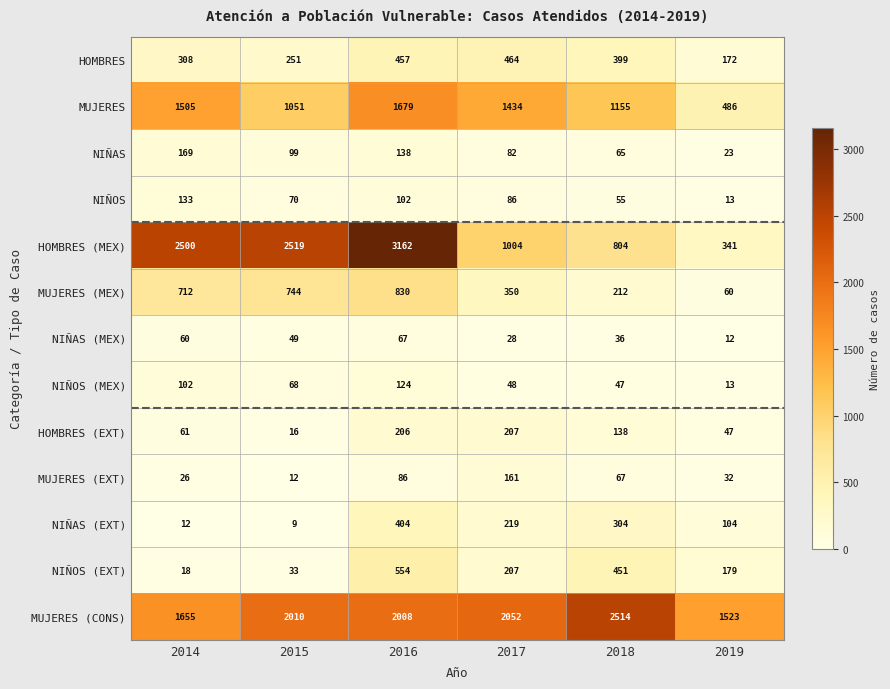

At which category is the sum across all series the highest?

2016